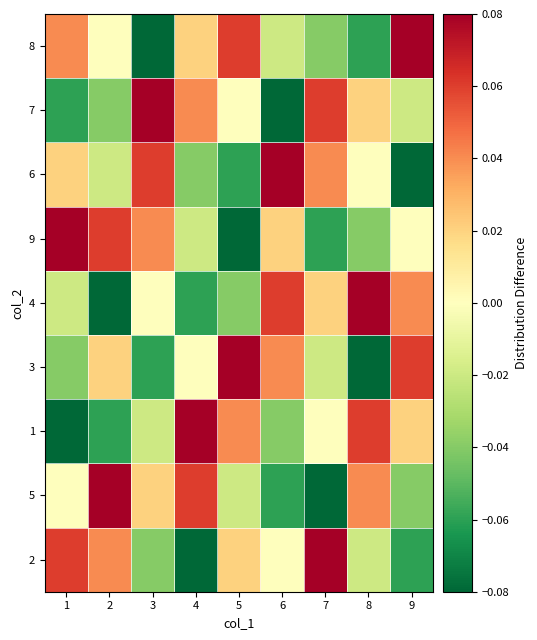

How many distinct data groups are displayed?

9